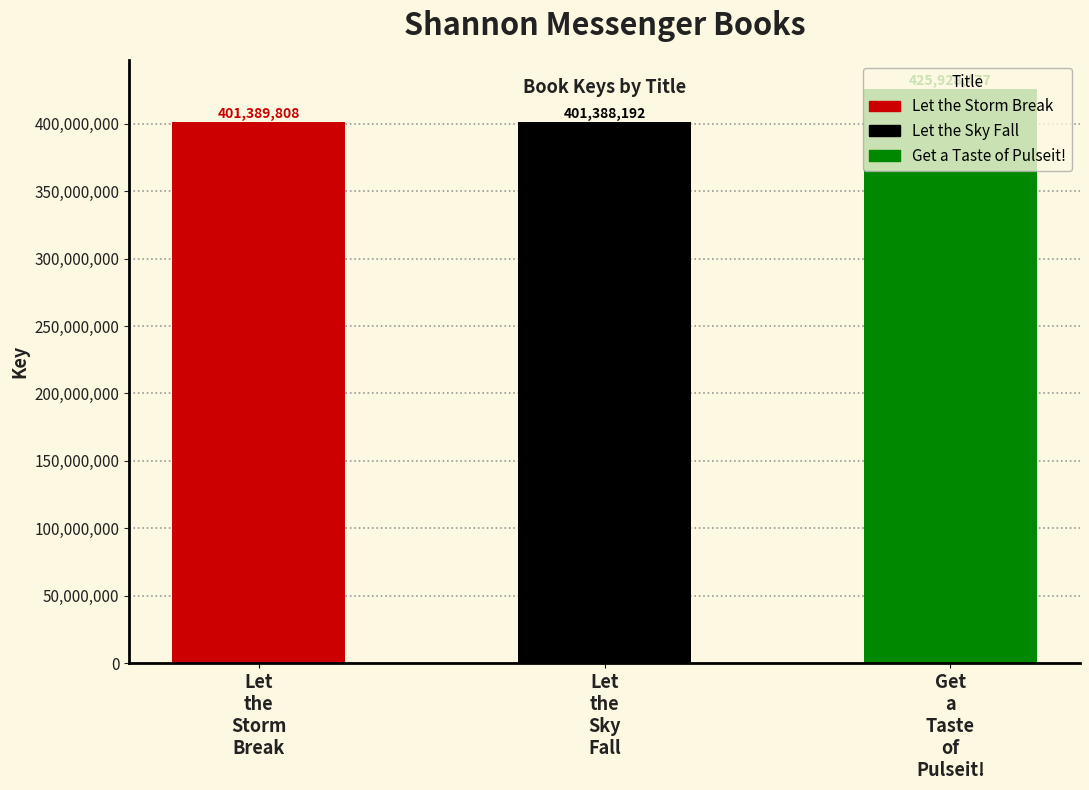

Are the bars grouped side by side (vs. stacked)?

No